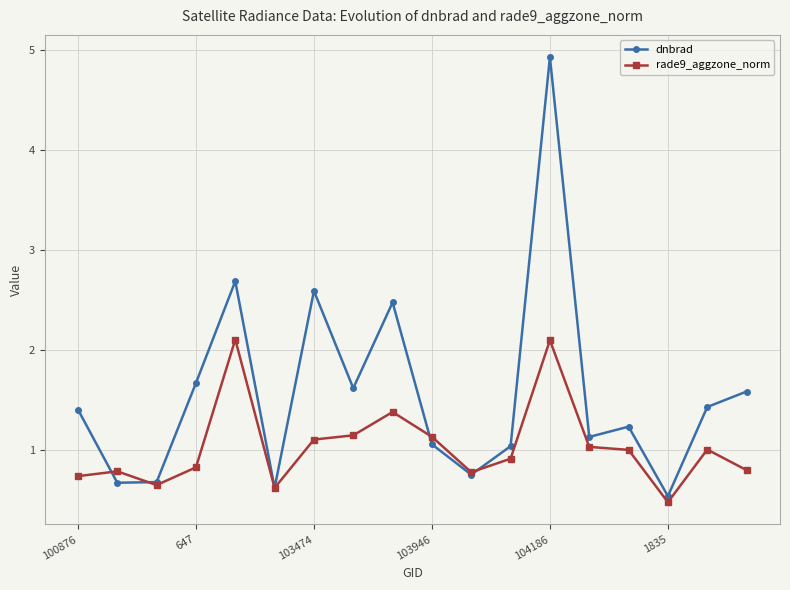

Rank the series by their maximum value, from lowest to highest.

rade9_aggzone_norm, dnbrad